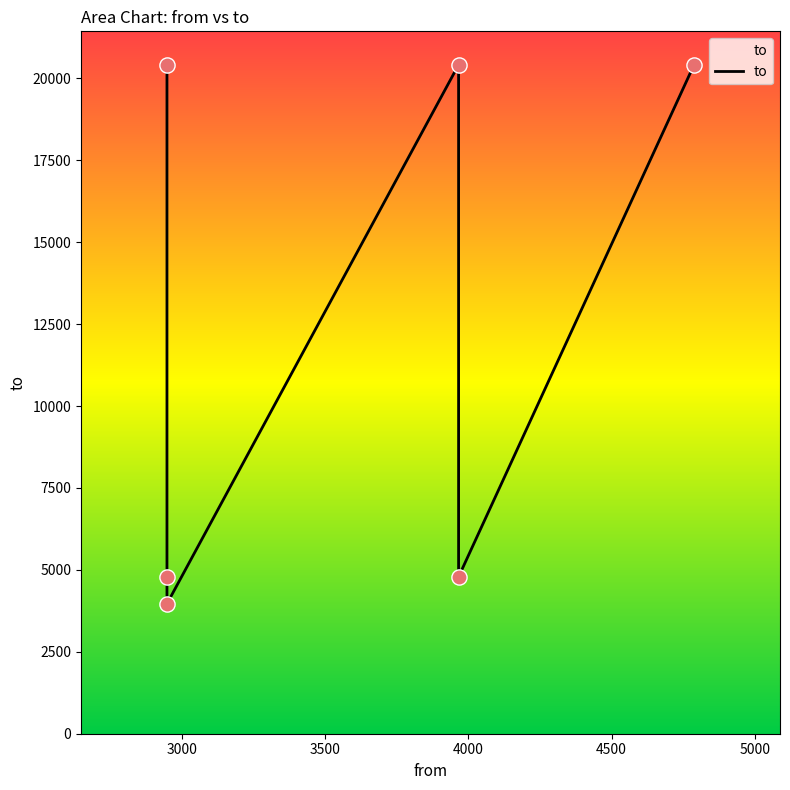

What is the change in value from 3500 to 4500?

+822